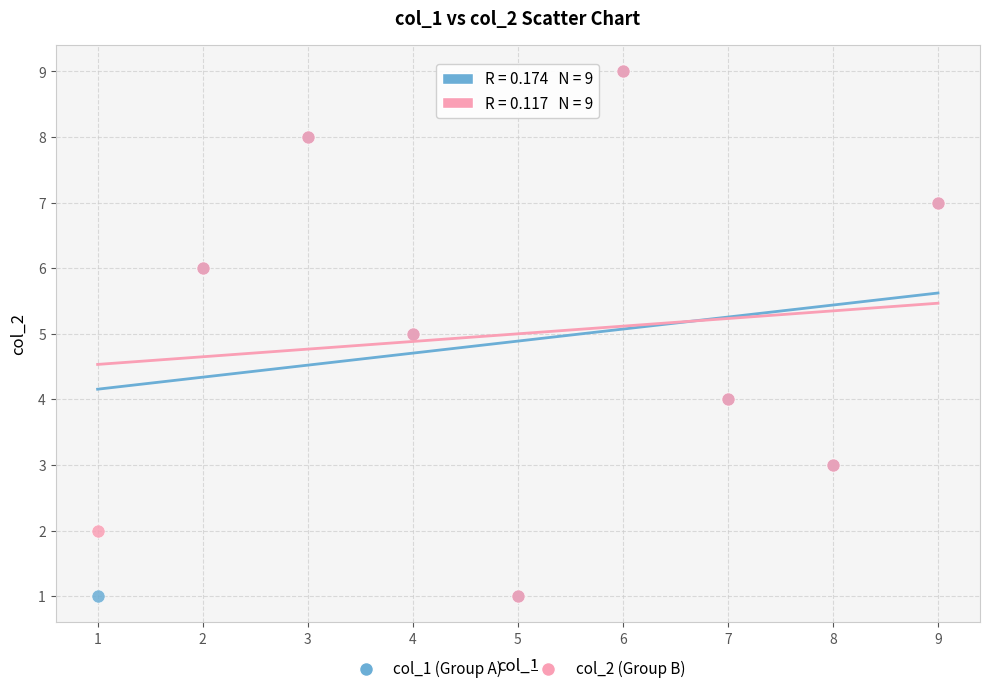

What are all the series names shown in the legend?

col_1 (Group A), col_2 (Group B)